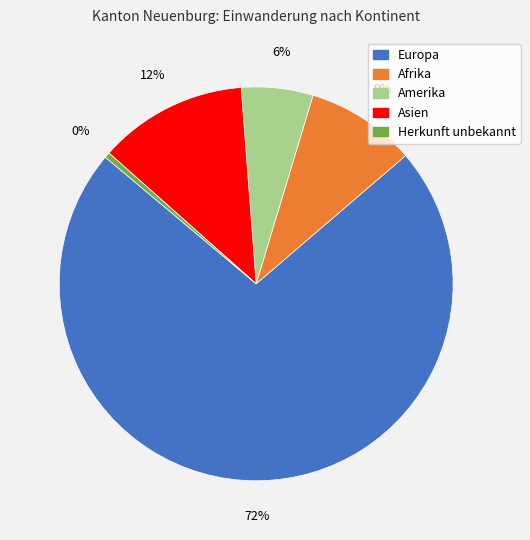

How many segments does this pie chart have?

5